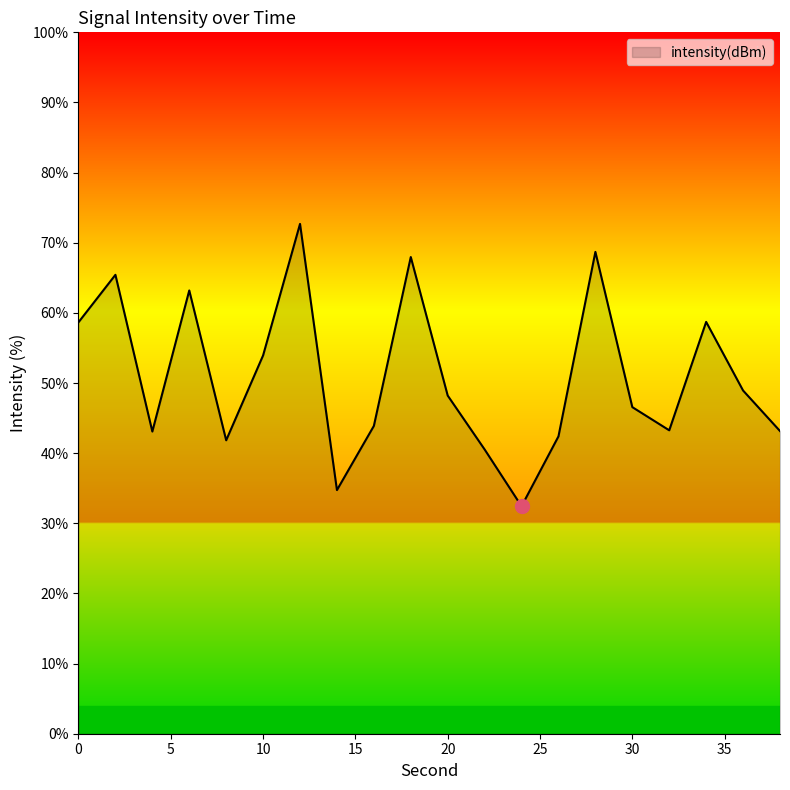

What is the minimum value shown in the chart?

32.4